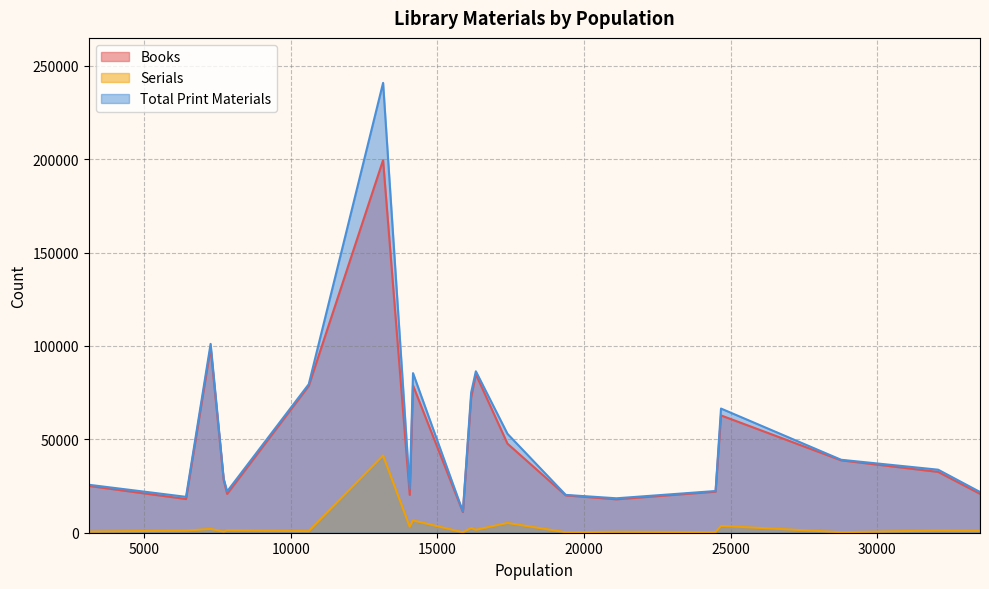

The Total Print Materials series shows 33757 at 32078. True or false?

True